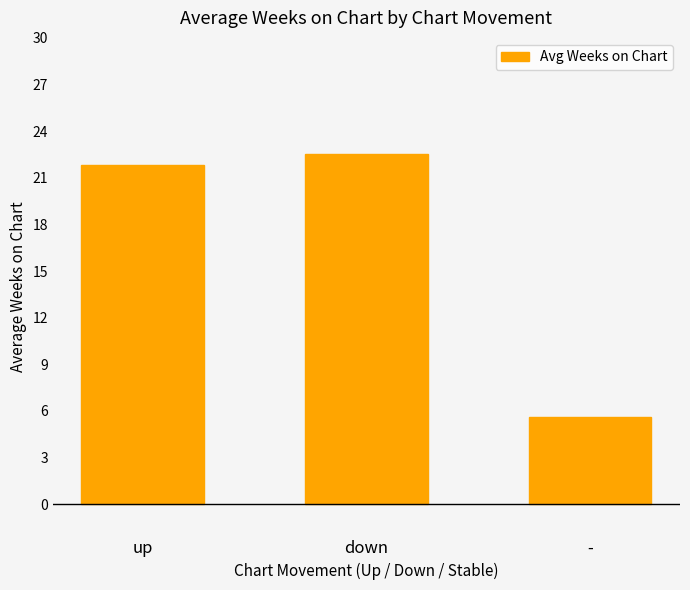

True or false: the data shows 5.6 at -.

True